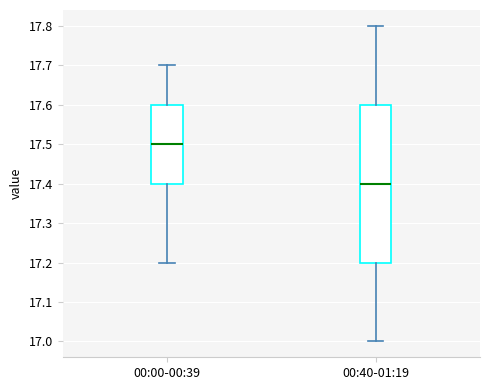

Reading left to right, read every box against the y-axis: the position of its median line, the range the box covers, and the ends of its whiskers. The values are not printed on the chart, so give them approximately, as read against the axis.

00:00-00:39: median 17.5, box 17.4 to 17.6, whiskers 17.2 to 17.7
00:40-01:19: median 17.4, box 17.2 to 17.6, whiskers 17.0 to 17.8